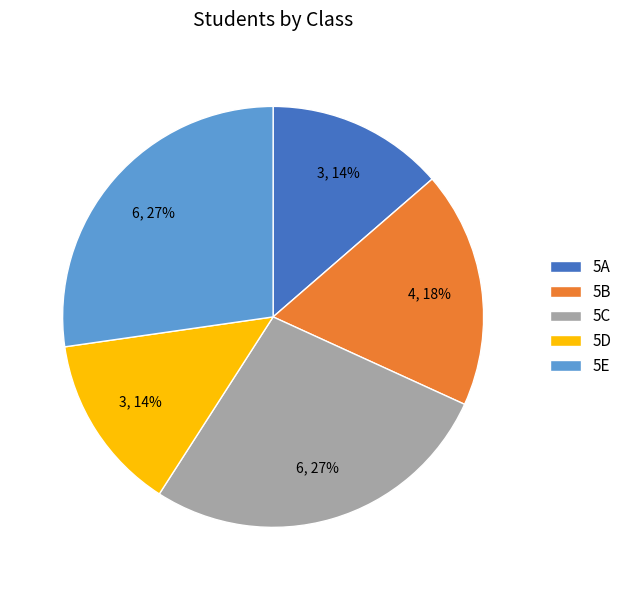

To the nearest percent, what portion does 5D represent?

14%